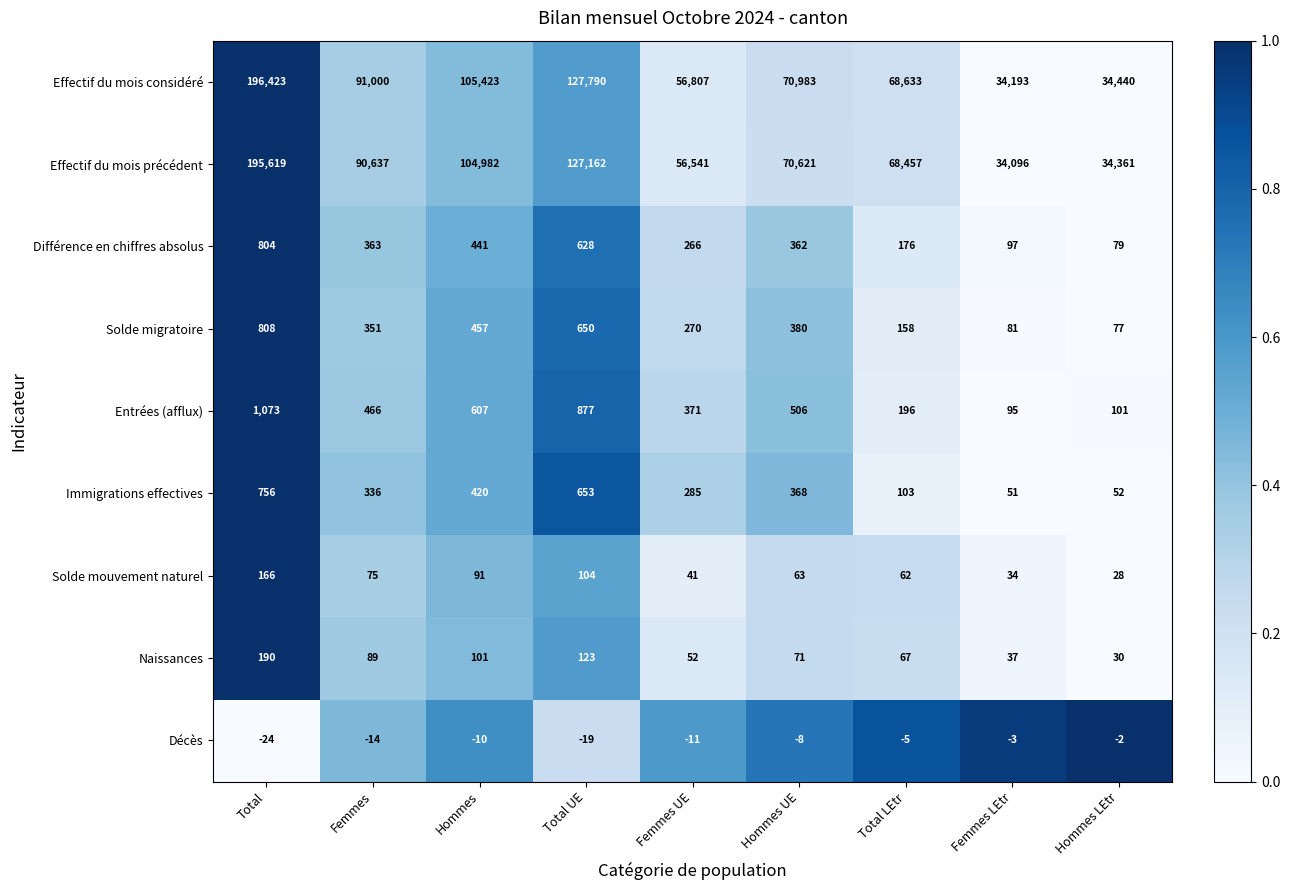

Count the number of data series in this chart.

9